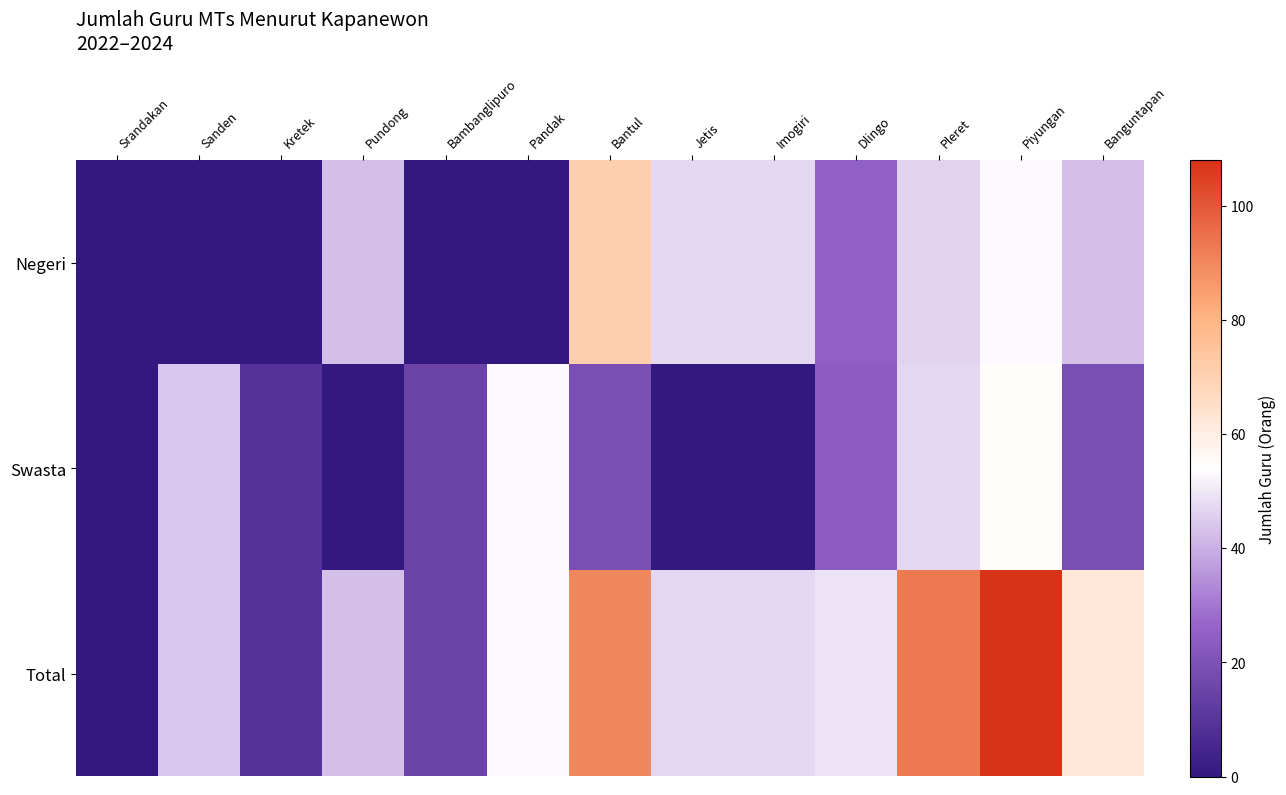

Which series has the largest total across all categories?

Total